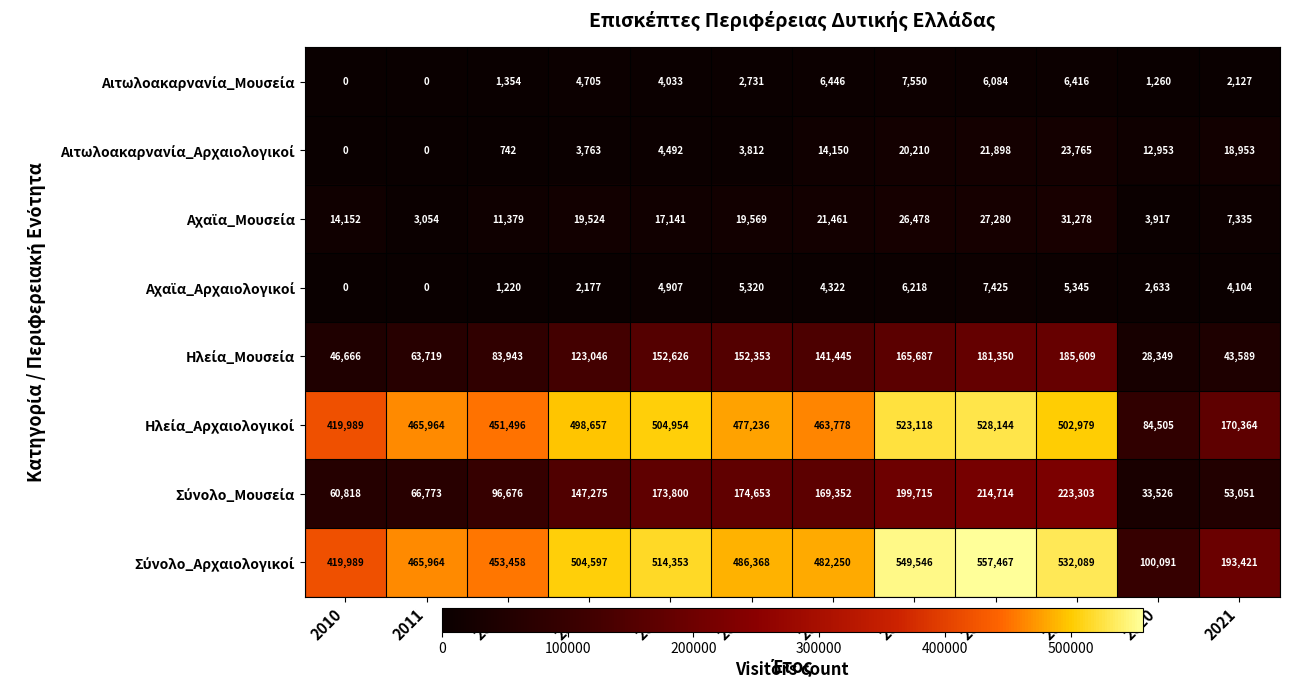

What is the difference between the highest and lowest values at 2010?

419989